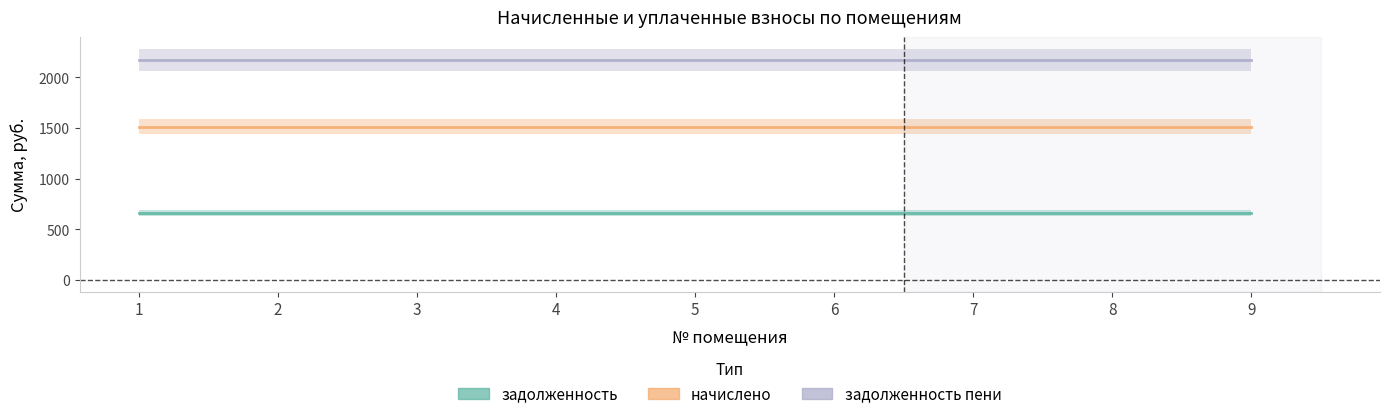

Reading left to right, what are all the values shown in this chart?

задолженность: 1=660.0	2=660.0	3=660.0	4=660.0	5=660.0	6=660.0	7=660.0	8=660.0	9=660.0
начислено: 1=1513.2	2=1513.2	3=1513.2	4=1513.2	5=1513.2	6=1513.2	7=1513.2	8=1513.2	9=1513.2
задолженность_пени: 1=2173.2	2=2173.2	3=2173.2	4=2173.2	5=2173.2	6=2173.2	7=2173.2	8=2173.2	9=2173.2